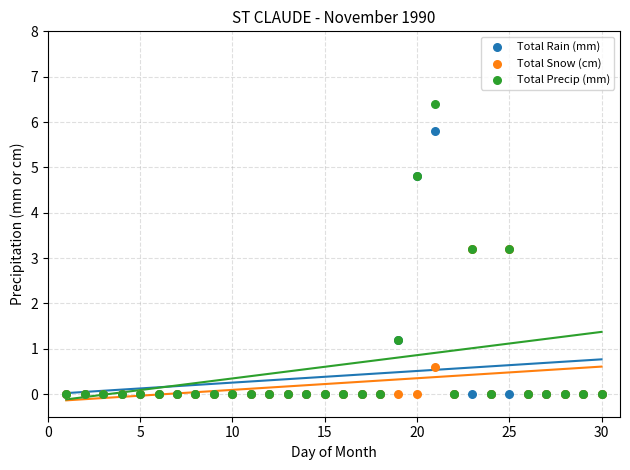

Which series has the largest Y range (max minus min)?

Total Precip (mm)